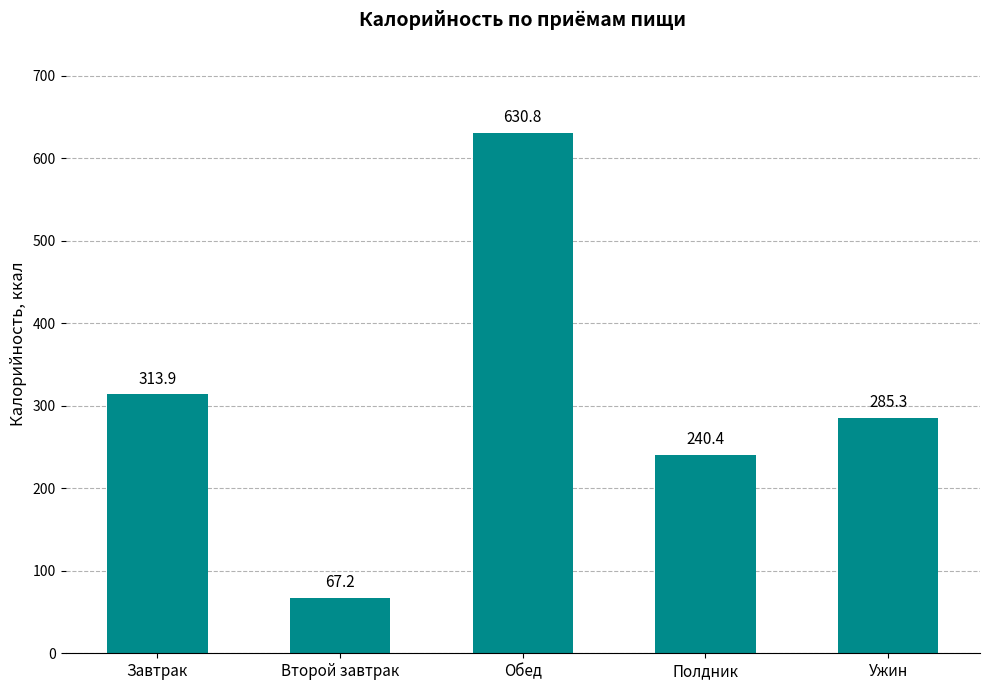

How many data points are less than 285?

2